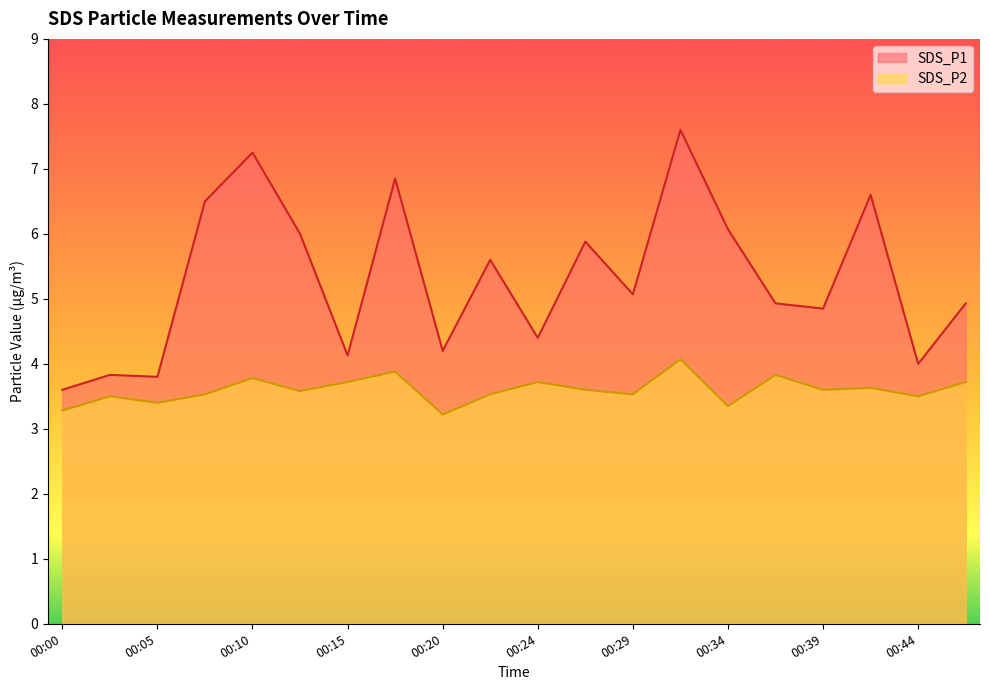

What is the greatest value displayed?

7.6